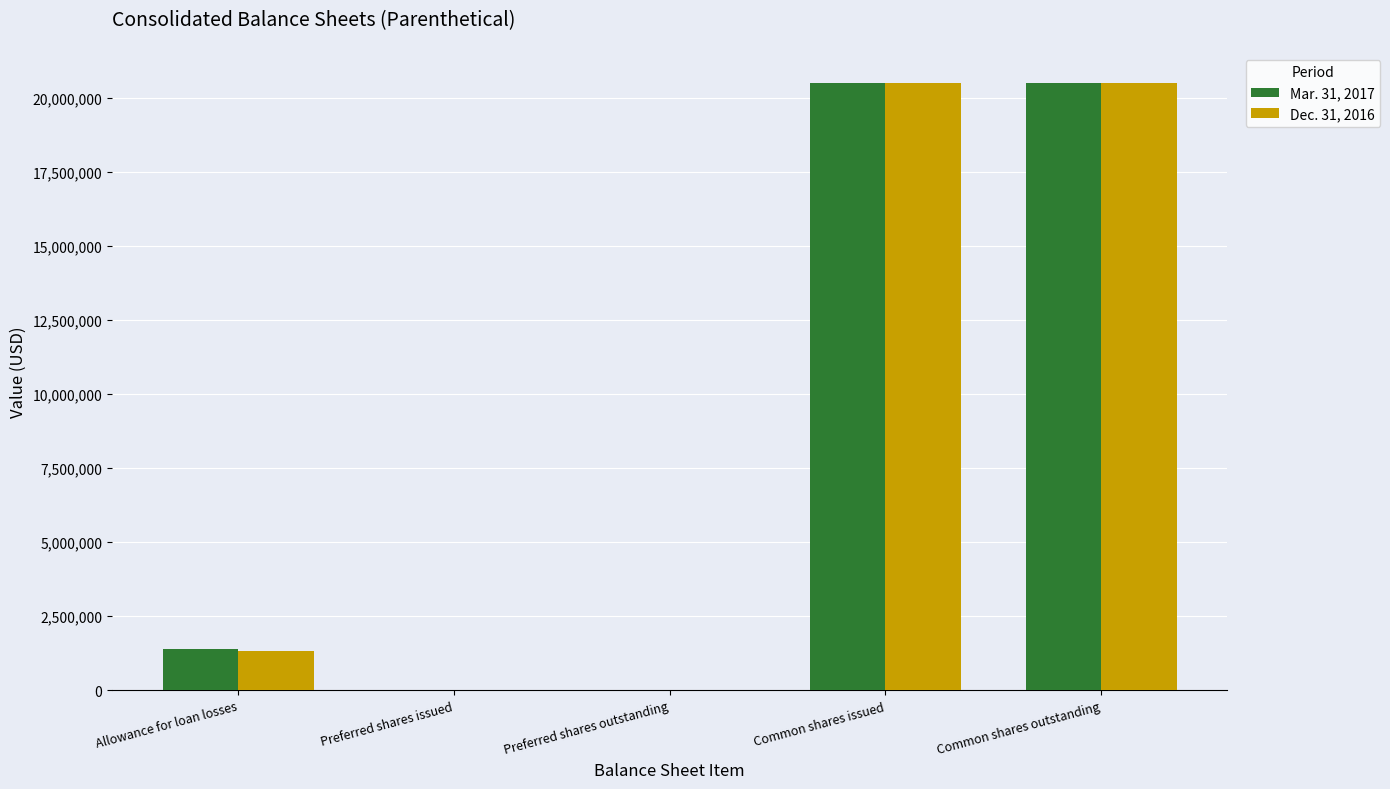

Is the value of Mar. 31, 2017 at Allowance for loan losses greater than the value of Dec. 31, 2016 at Preferred shares issued?

Yes